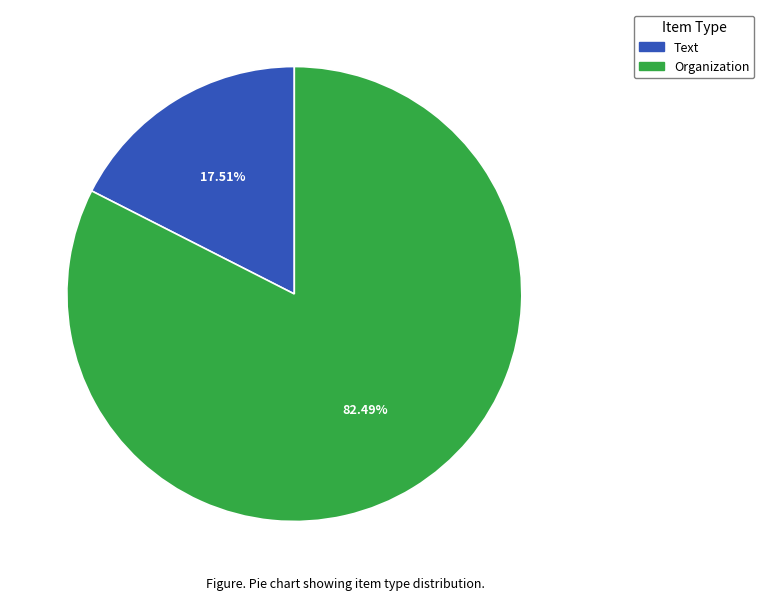

Does any single category account for the majority?

Yes